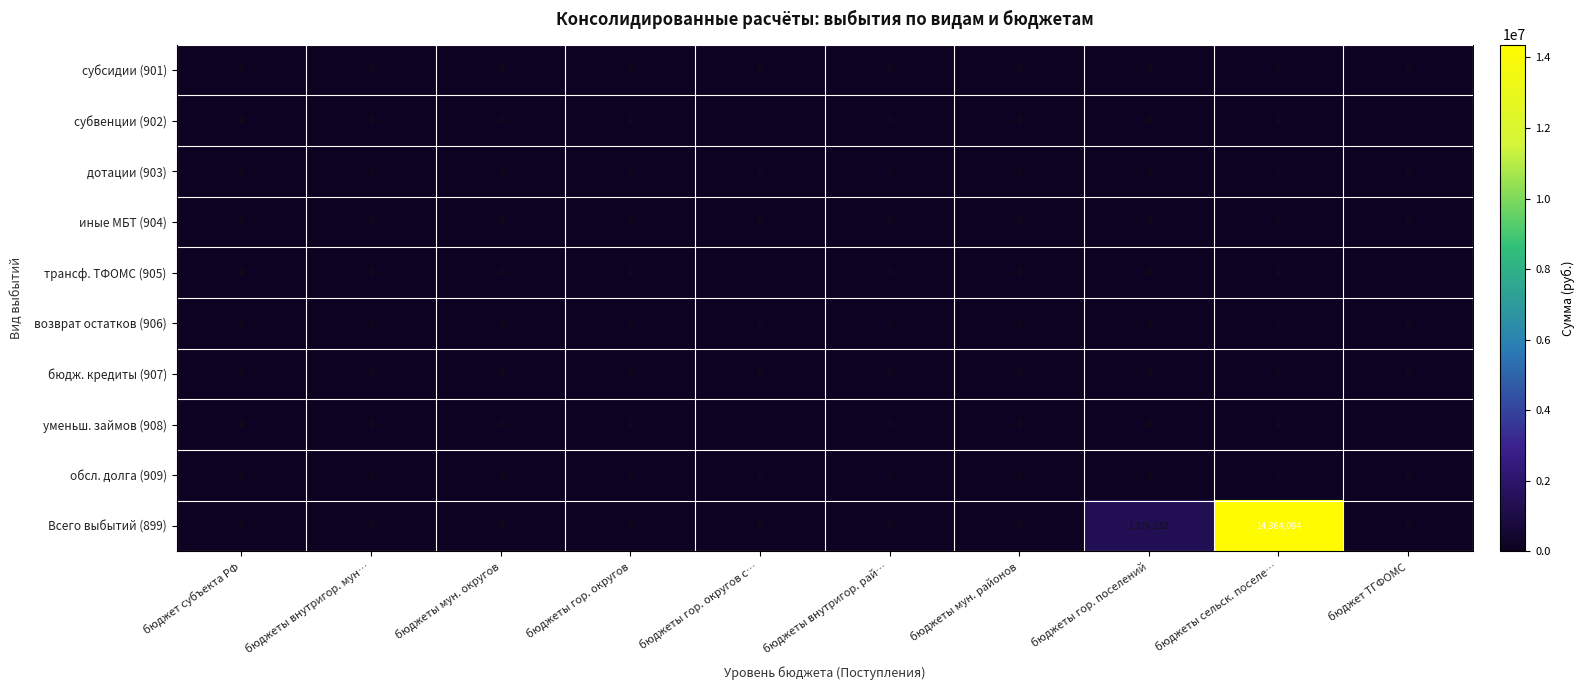

Between бюджеты сельск. поселе… and бюджет ТГФОМС, which series saw the biggest shift?

Всего выбытий (899)